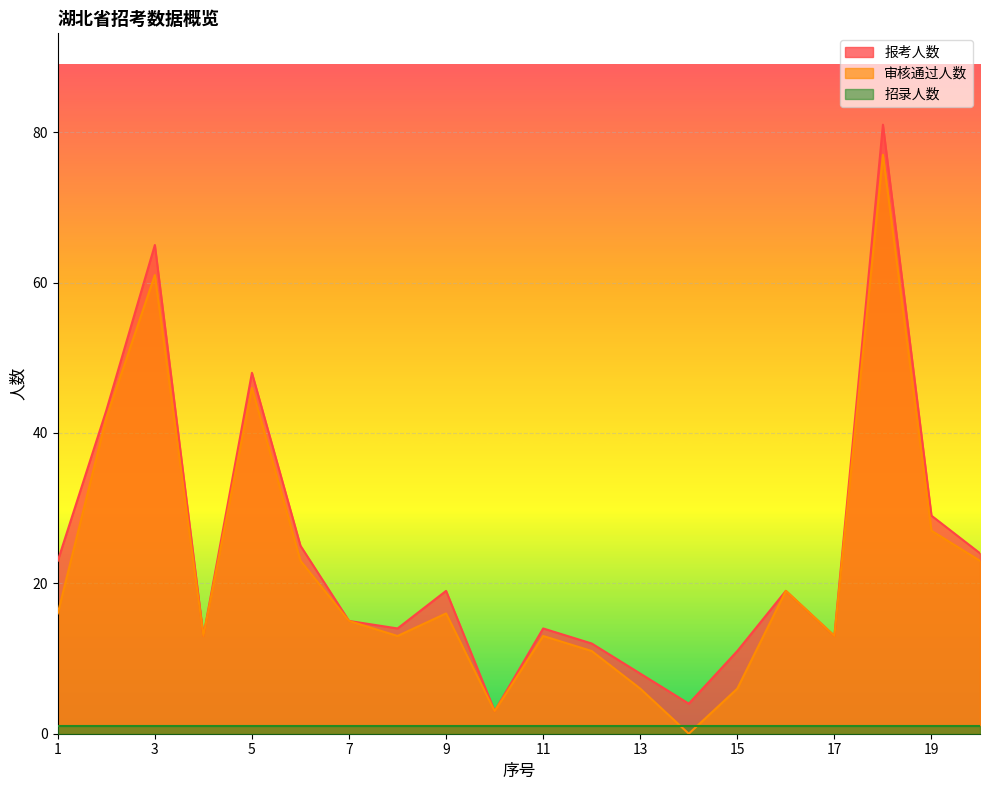

Which category has the lowest value across all series?

14